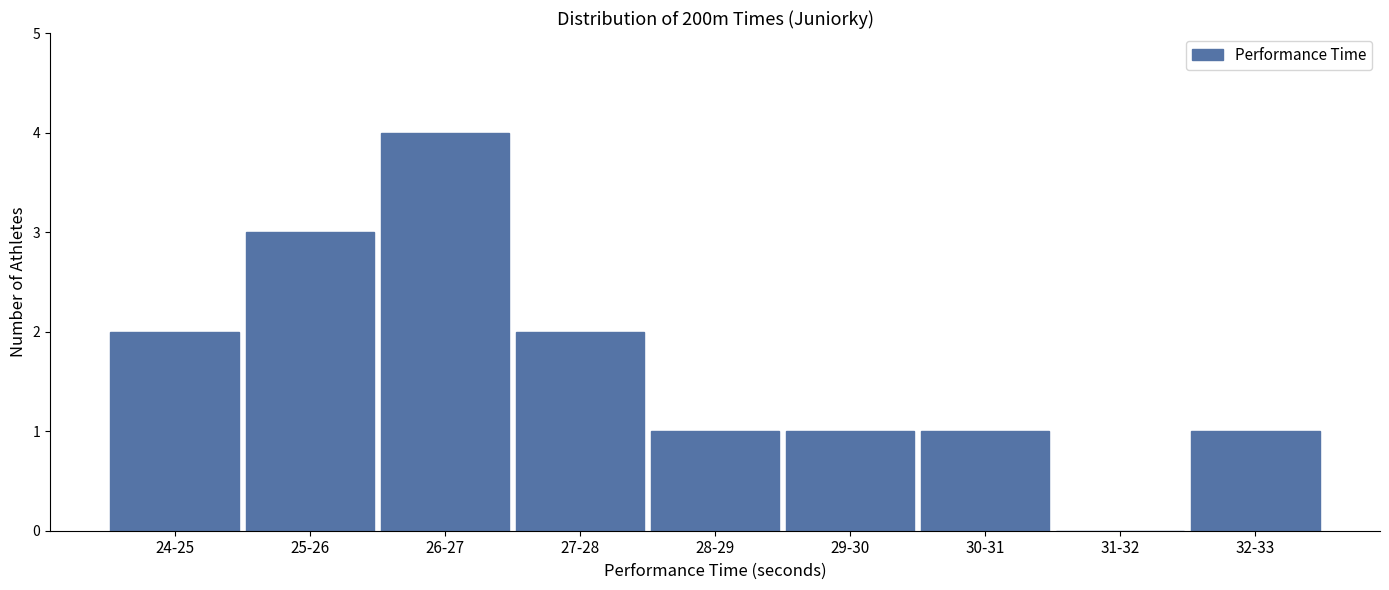

Reading left to right, what are all the values shown in this chart?

24-25=2	25-26=3	26-27=4	27-28=2	28-29=1	29-30=1	30-31=1	31-32=0	32-33=1